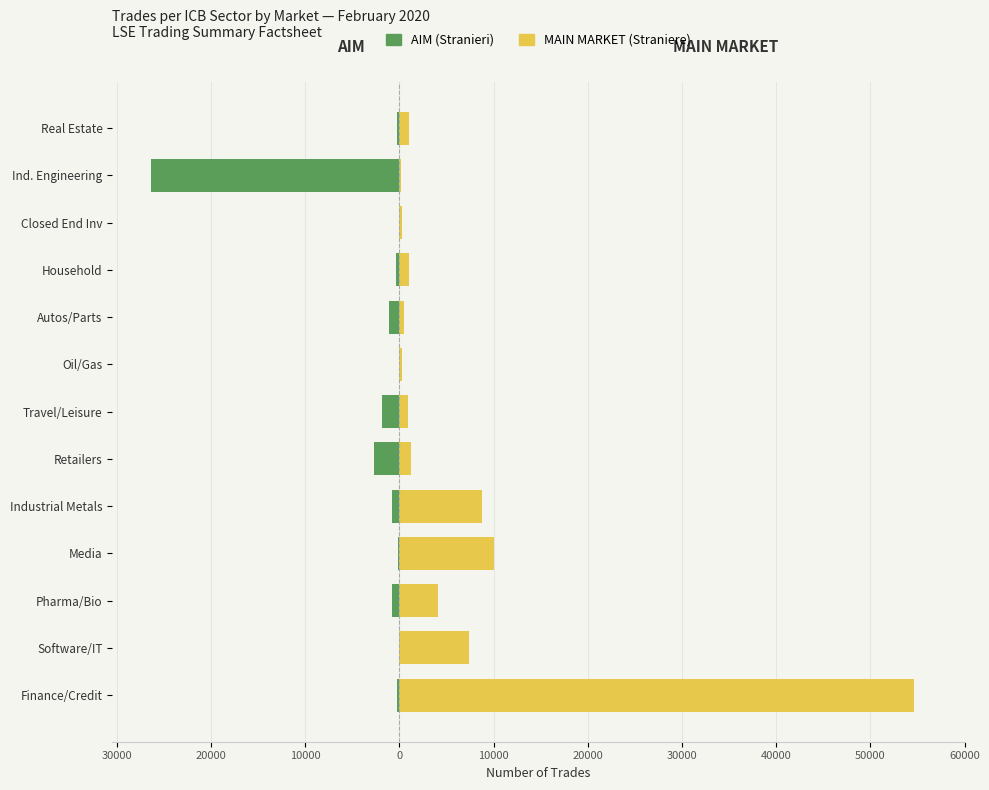

The value of MAIN MARKET (Straniere) at Real Estate is 973. True or false?

True